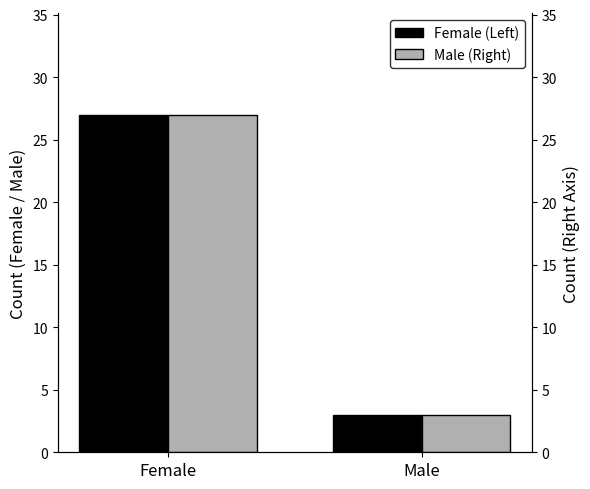

At which category is the sum across all series the highest?

Female